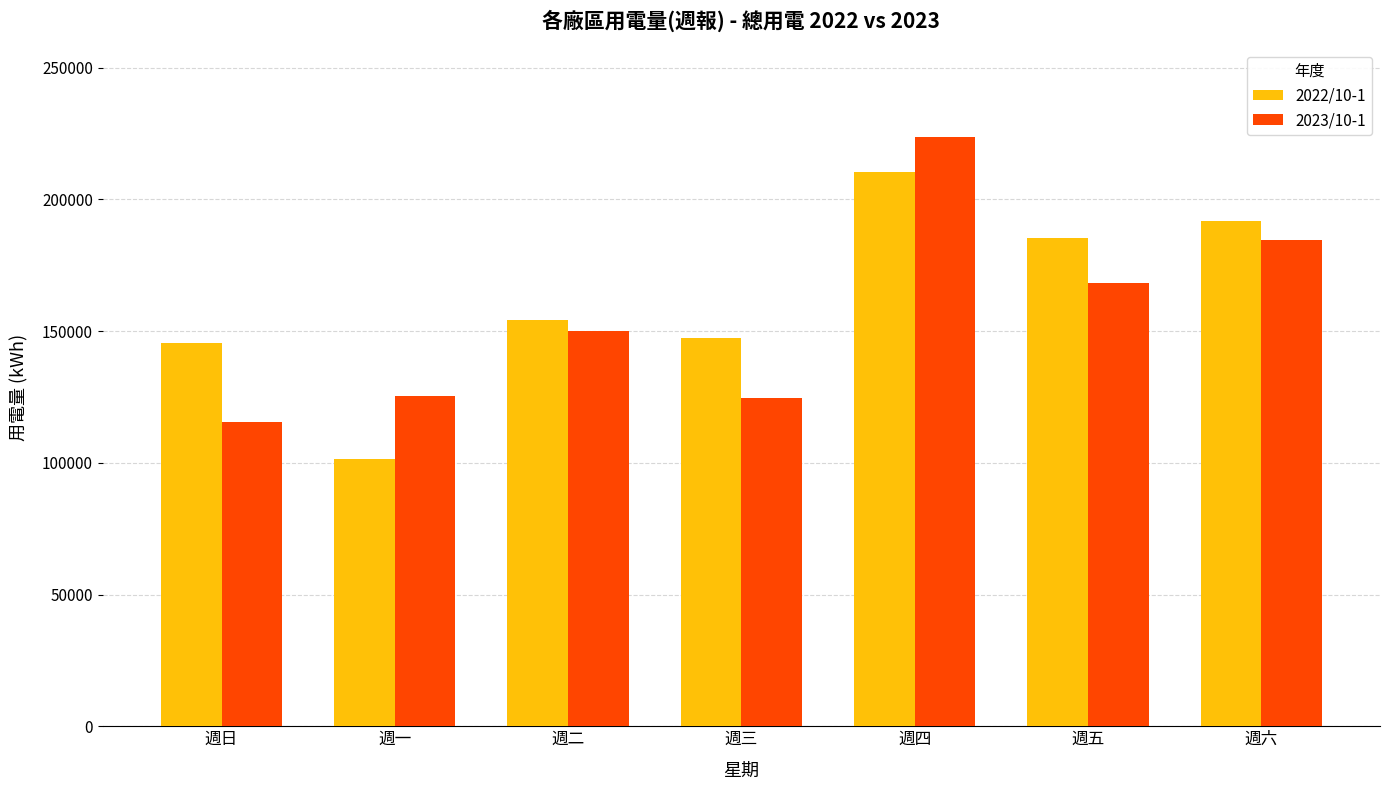

List the series in order of their peak value, lowest first.

2022/10-1, 2023/10-1